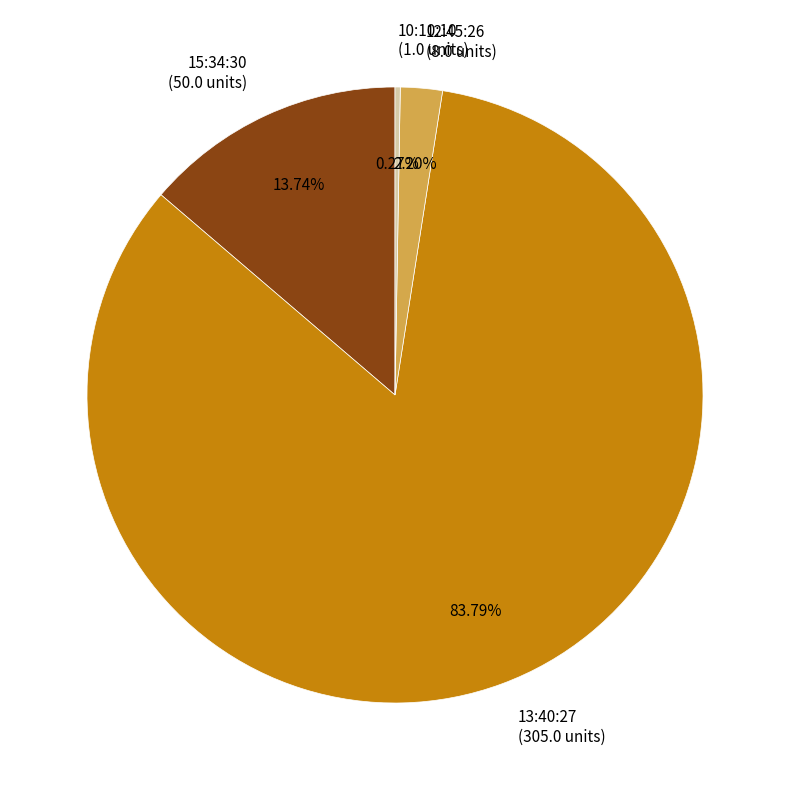

What is the largest slice in the pie chart?

13:40:27